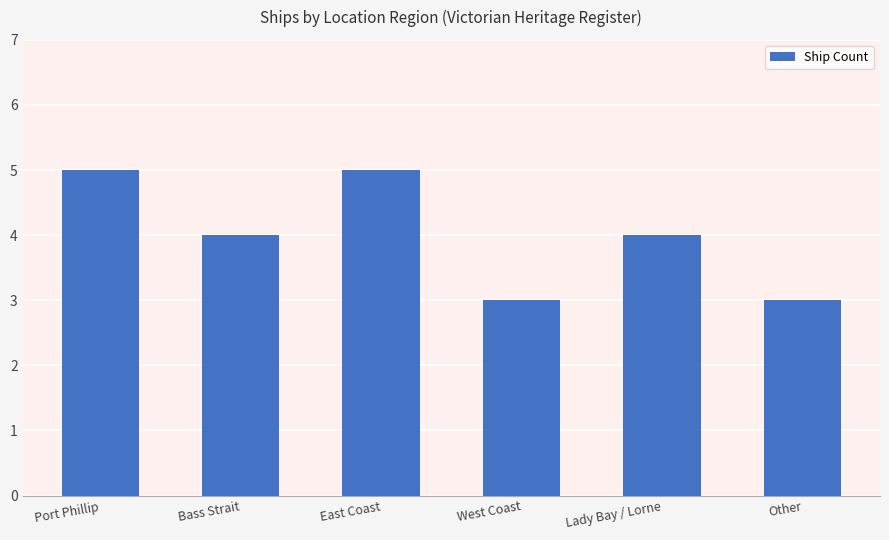

The chart shows a value of 4 at Lady Bay / Lorne. True or false?

True